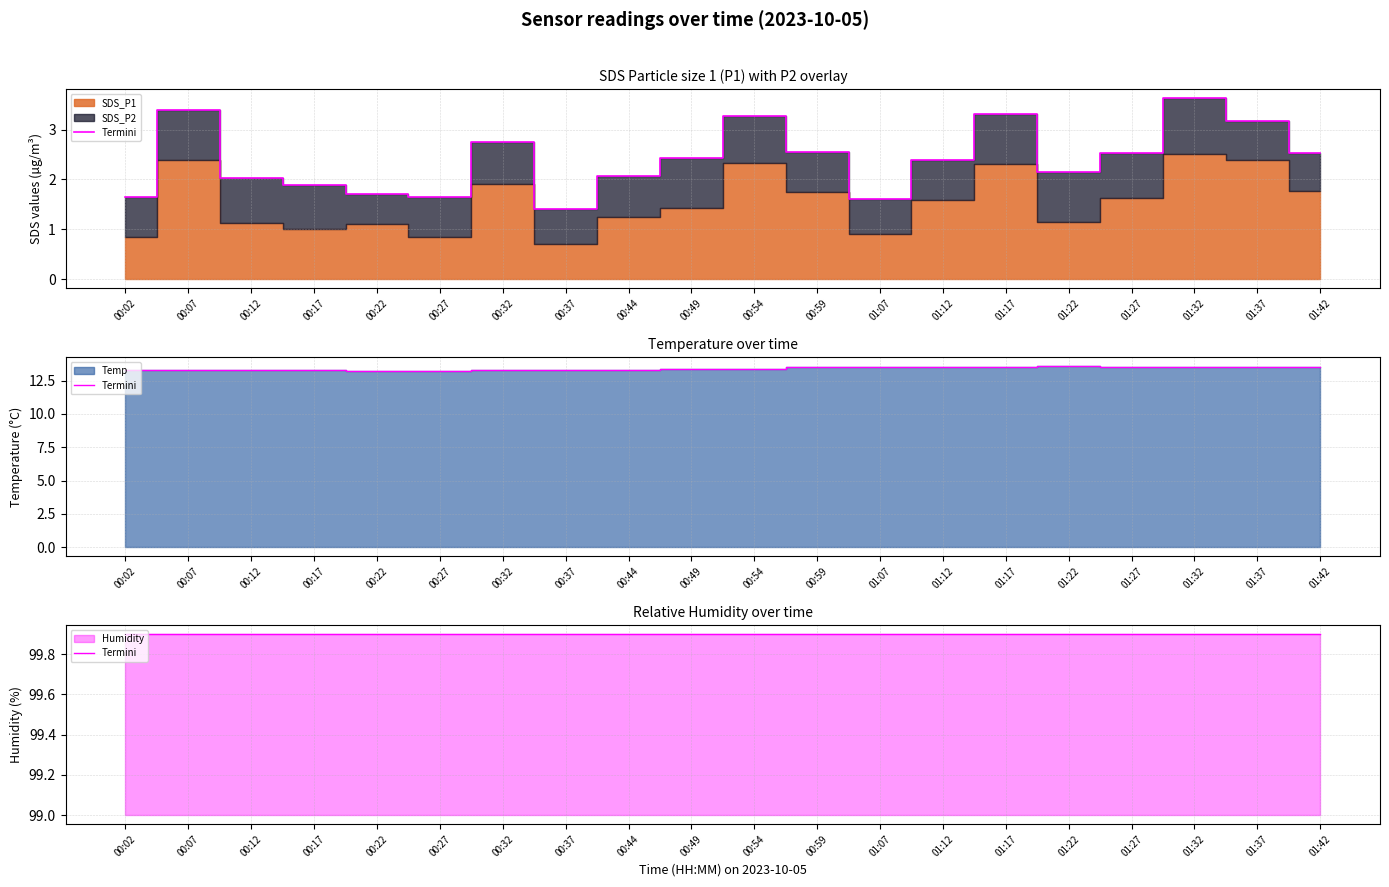

What is the sum of the SDS_P1 values at 01:17 and 01:22?

5.5